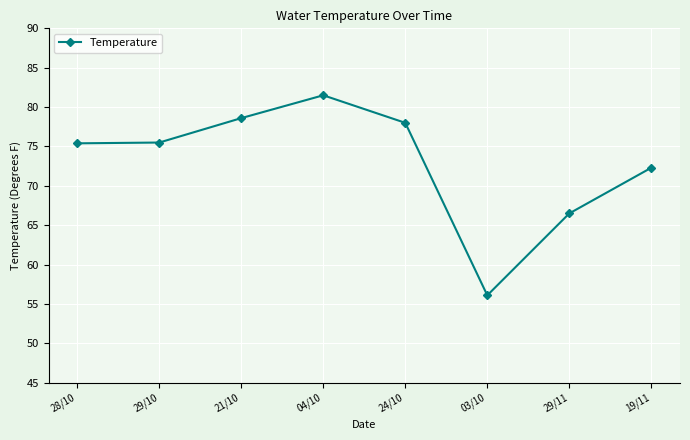

What is the label of the 4th point from the left?

04/10